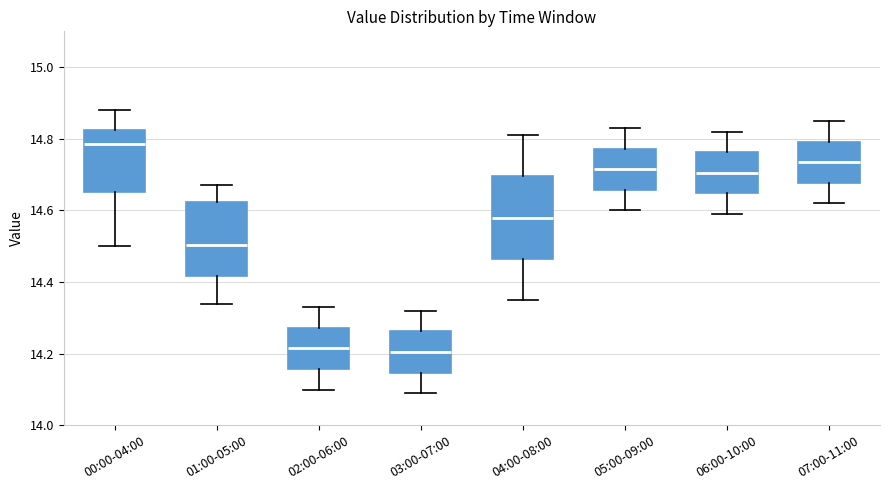

Reading left to right, read every box against the y-axis: the position of its median line, the range the box covers, and the ends of its whiskers. The values are not printed on the chart, so give them approximately, as read against the axis.

00:00-04:00: median 14.78, box 14.66 to 14.82, whiskers 14.50 to 14.88
01:00-05:00: median 14.50, box 14.42 to 14.62, whiskers 14.34 to 14.68
02:00-06:00: median 14.22, box 14.16 to 14.28, whiskers 14.10 to 14.34
03:00-07:00: median 14.20, box 14.14 to 14.26, whiskers 14.10 to 14.32
04:00-08:00: median 14.58, box 14.46 to 14.70, whiskers 14.36 to 14.82
05:00-09:00: median 14.72, box 14.66 to 14.78, whiskers 14.60 to 14.84
06:00-10:00: median 14.70, box 14.64 to 14.76, whiskers 14.60 to 14.82
07:00-11:00: median 14.74, box 14.68 to 14.80, whiskers 14.62 to 14.86